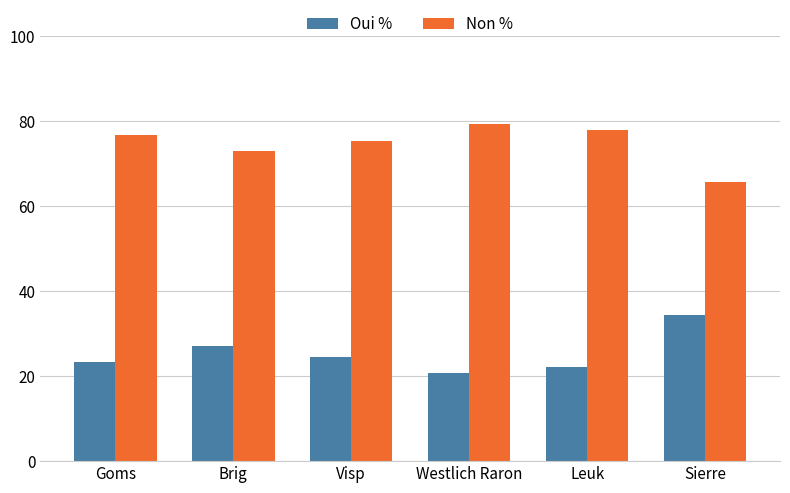

The value of Oui % at Westlich Raron is 10.5. True or false?

False